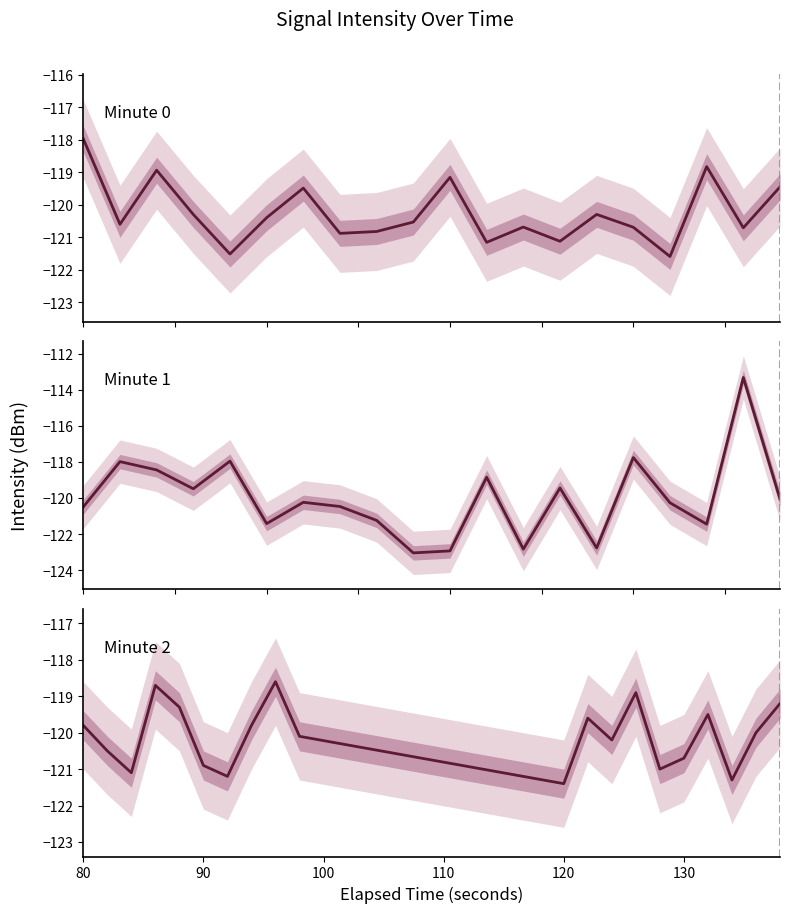

How many times do Panel 1 (min 0) and Panel 3 (min 2) cross each other?

11